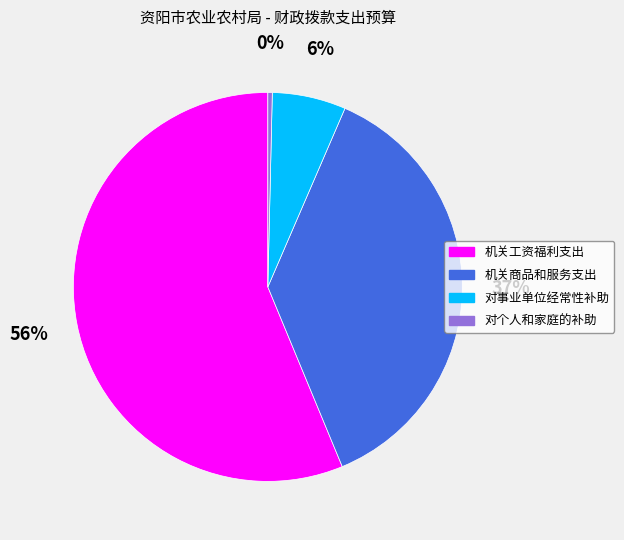

How many slices are in this pie chart?

4